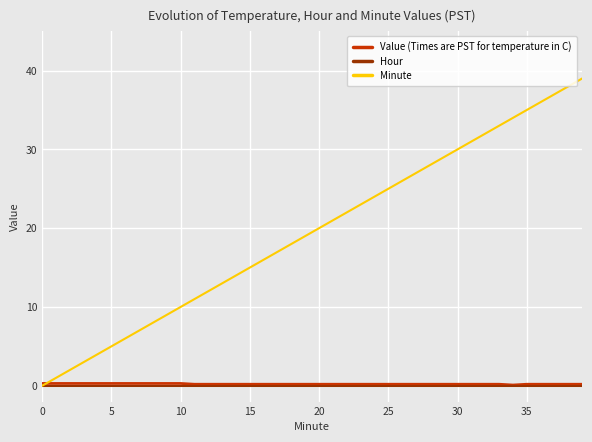

What are all the series names shown in the legend?

Value (Times are PST for temperature in C), Hour, Minute